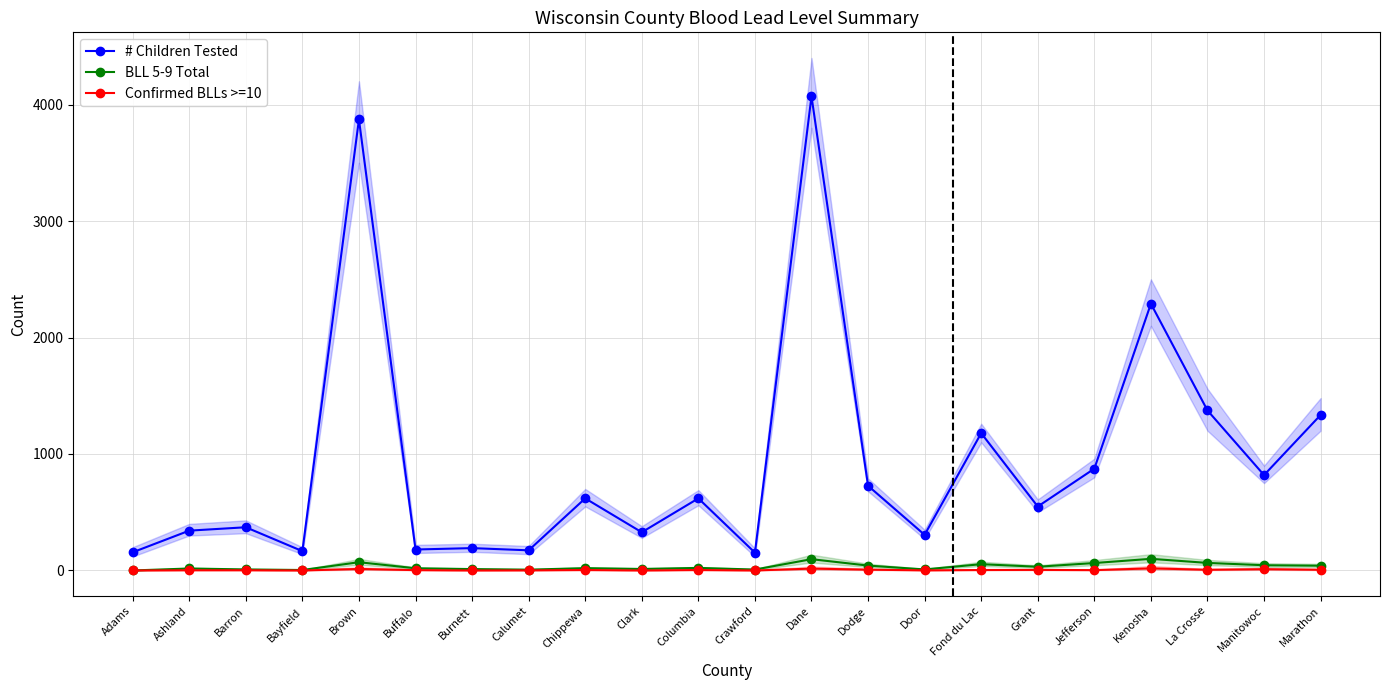

At how many categories does at least one series exceed 1308?

5